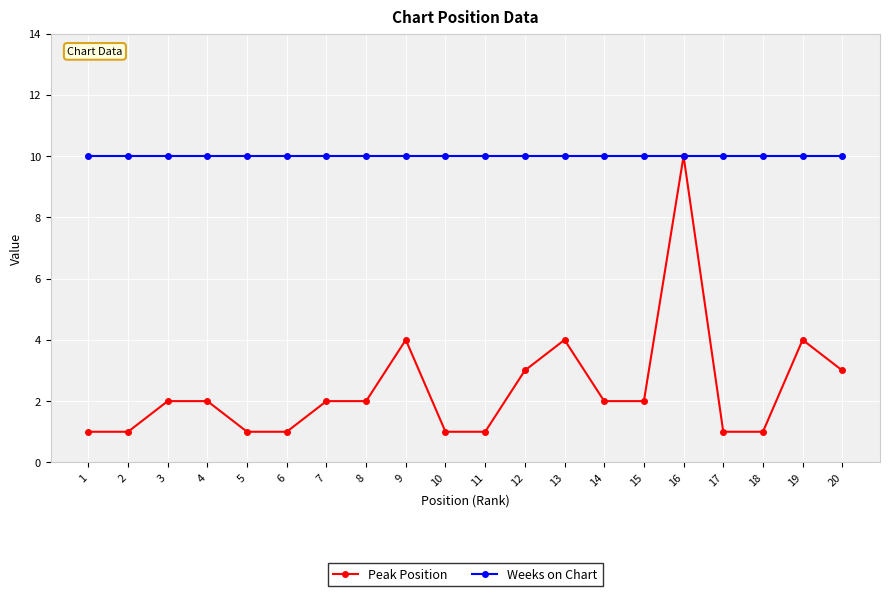

Read the Peak Position value at 13.

4